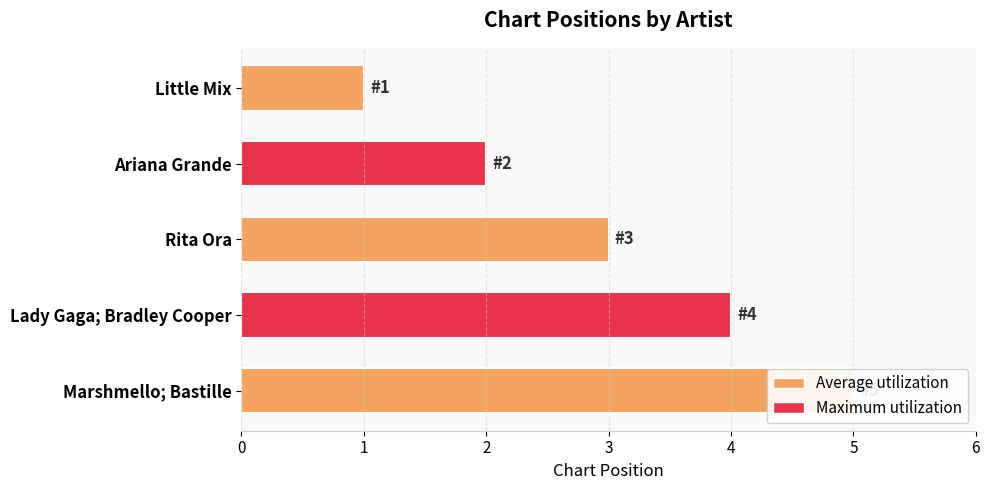

What is the minimum value shown in the chart?

1